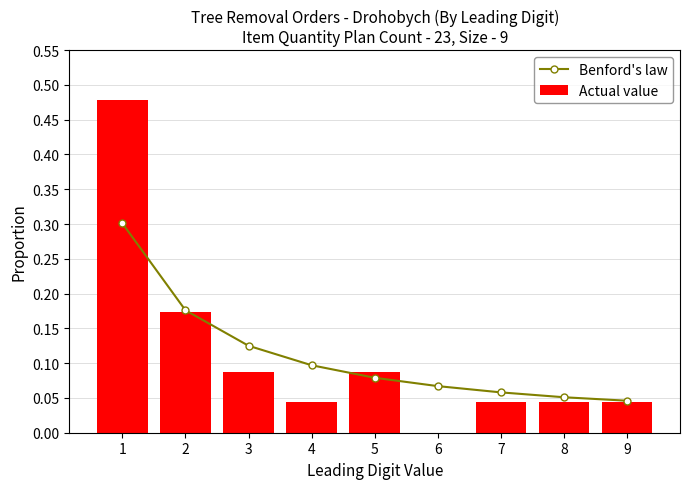

What are all the series names shown in the legend?

Benford's law, Actual value